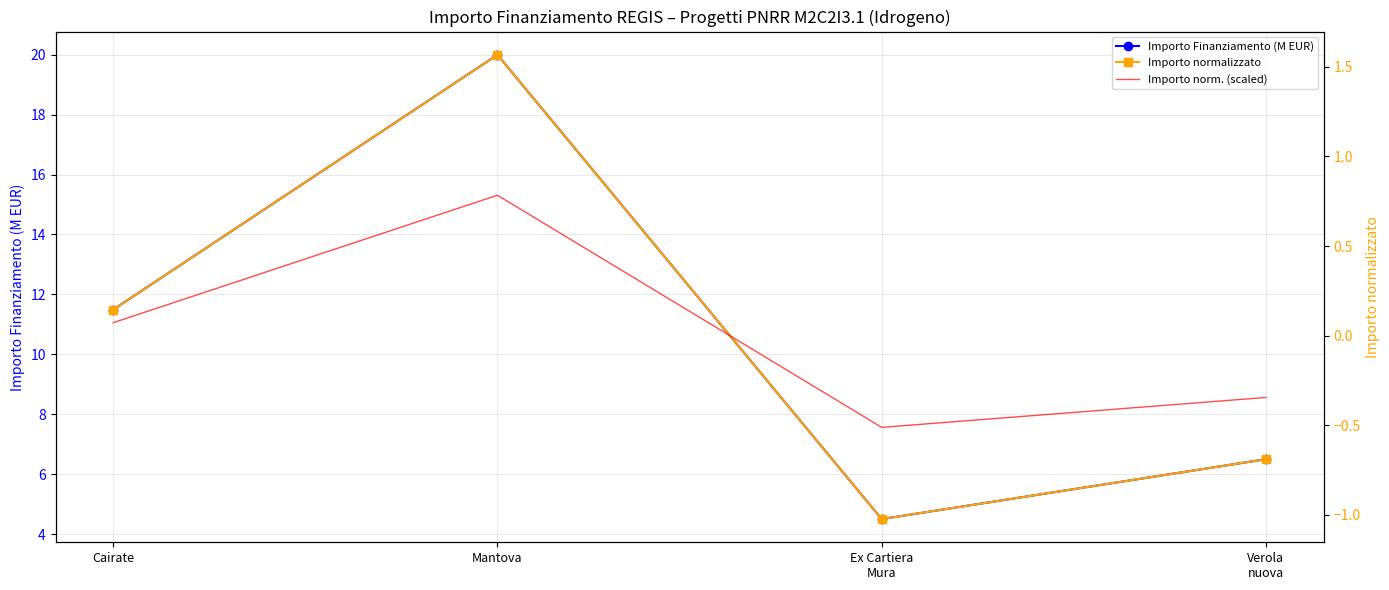

Rank the series at Ex Cartiera
Mura from lowest to highest value.

Importo normalizzato, Importo norm. (scaled), Importo Finanziamento (M EUR)